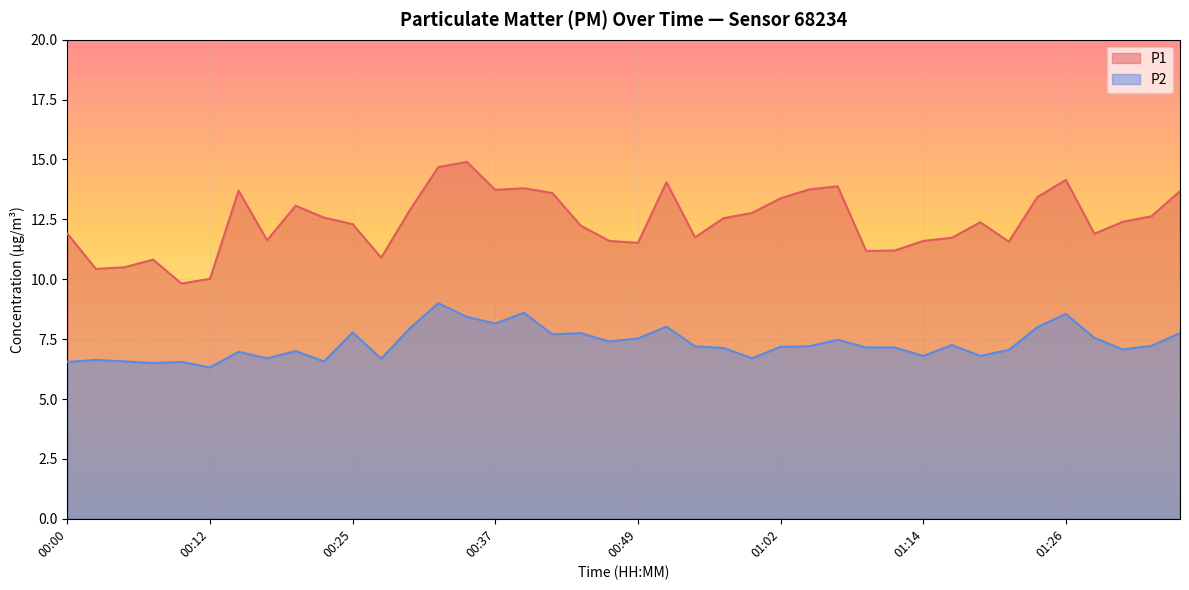

Which series has the largest total across all categories?

P1